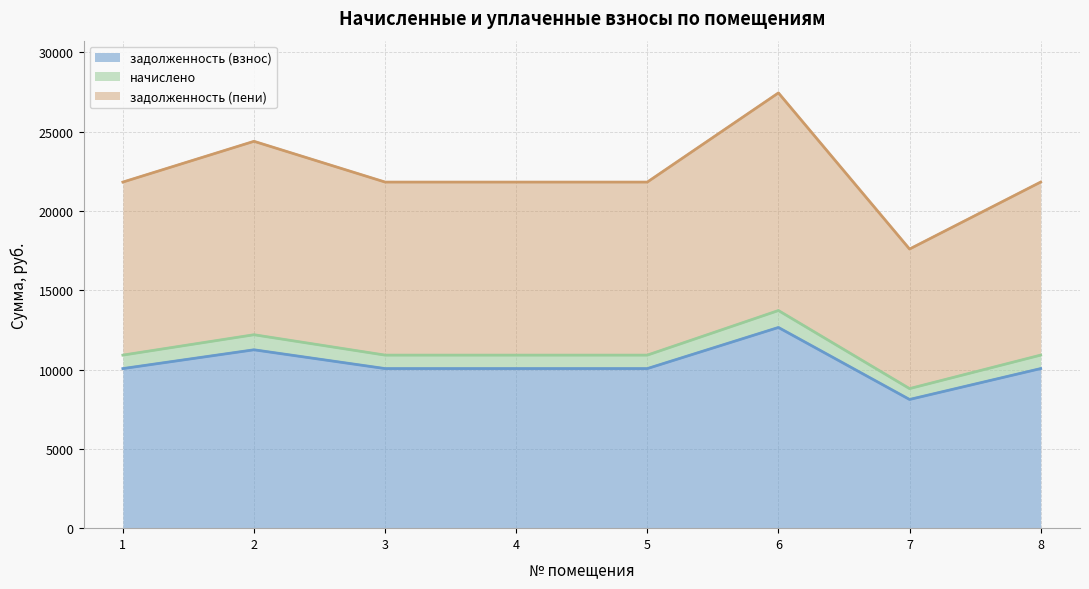

Is it true that задолженность (взнос) equals 10060.8 at 4?

True